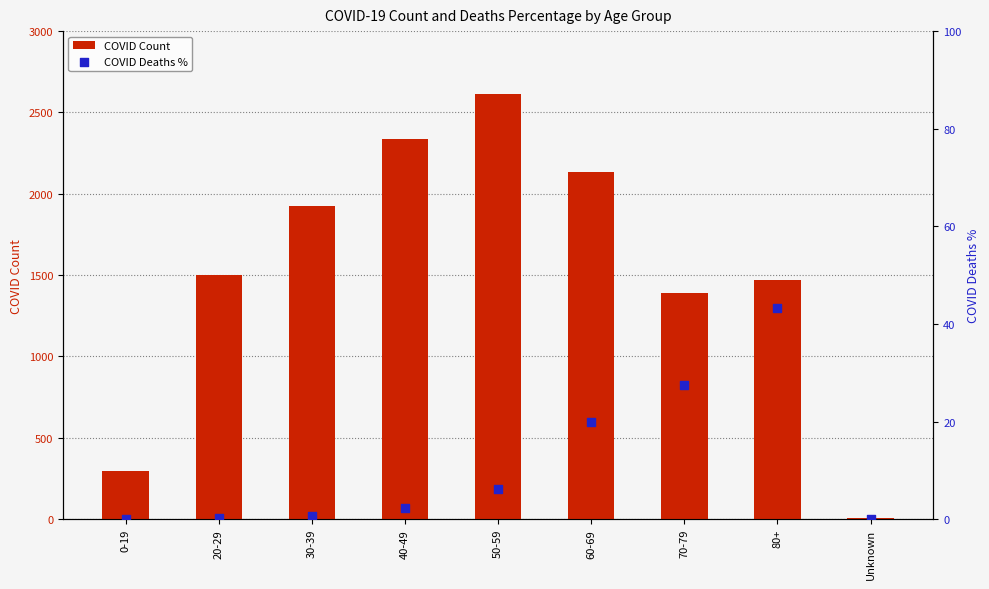

What are all the series names shown in the legend?

COVID Count, COVID Deaths %